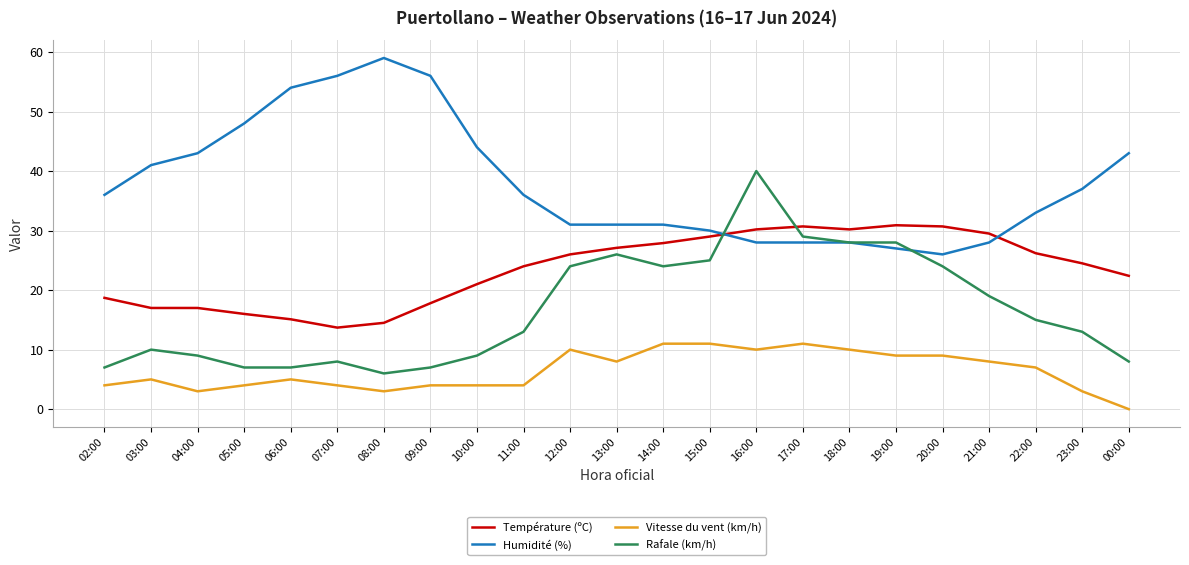

True or false: Vitesse du vent (km/h) and Humidité (%) cross at least once.

False